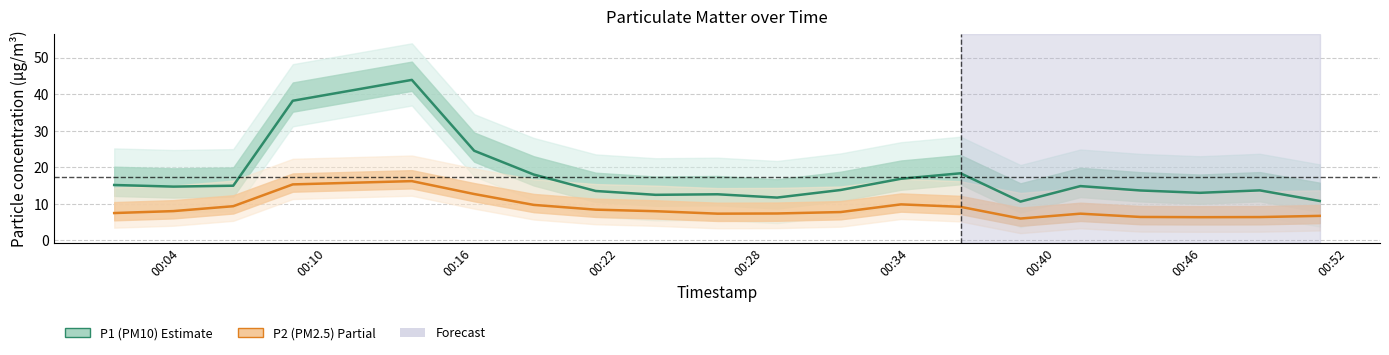

Does the chart display data point markers on the line(s)?

No